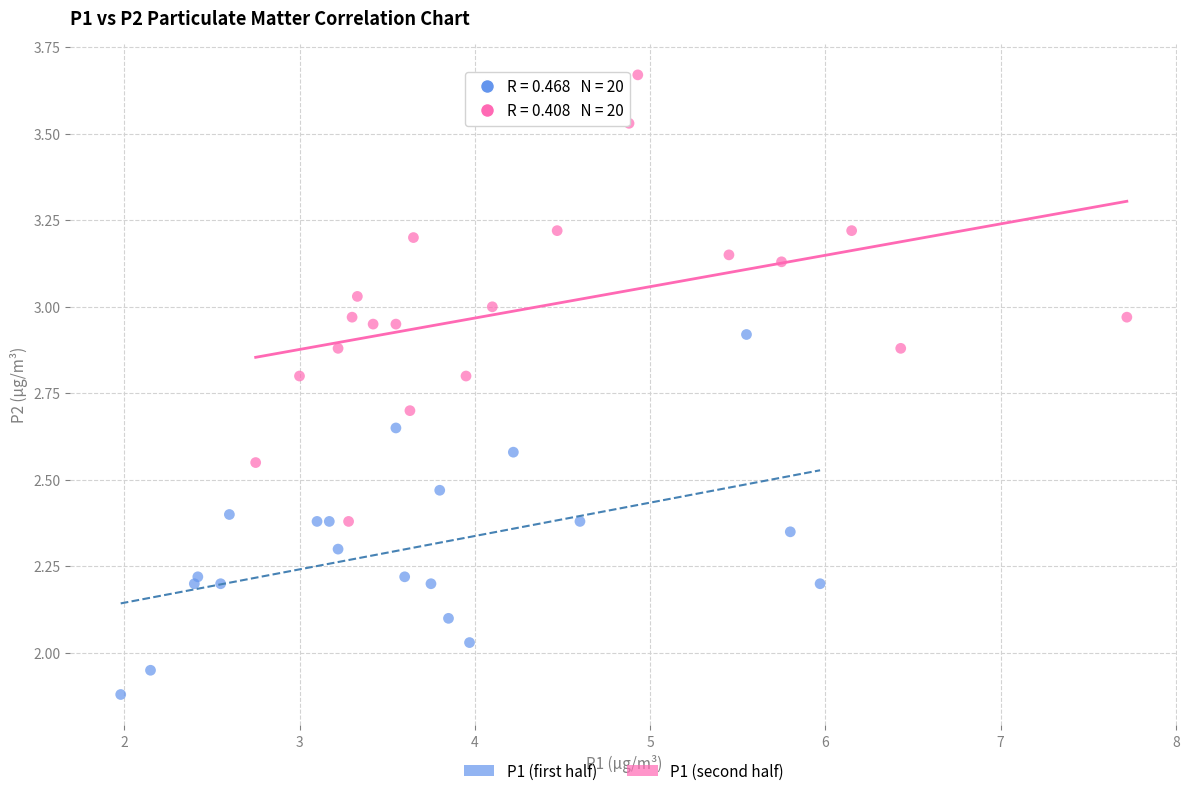

Which series contains the highest Y value?

P1 (second half)